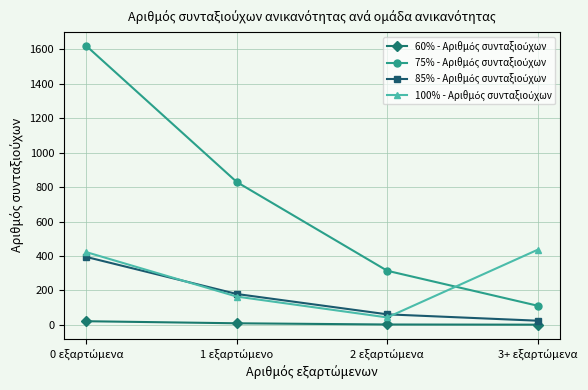

What is the maximum value shown in the chart?

1619